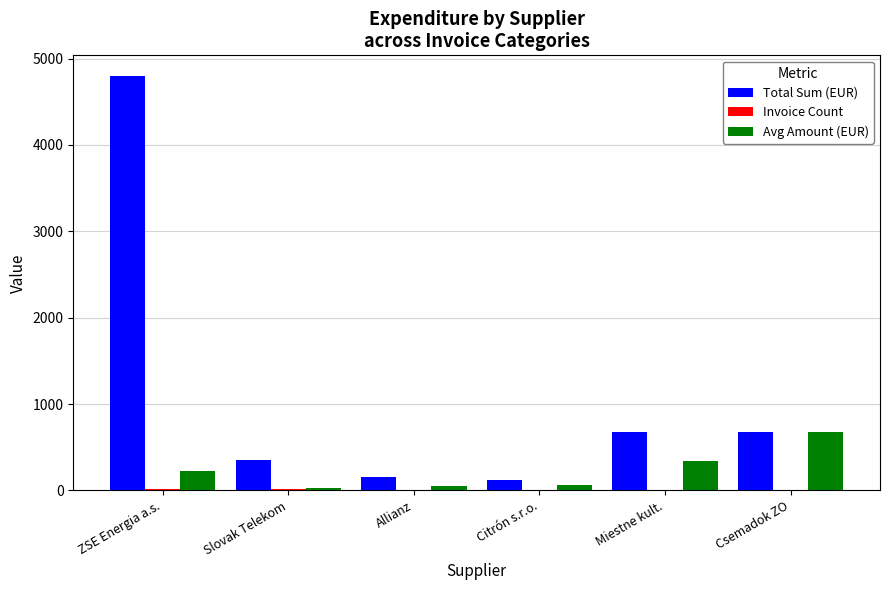

Between Slovak Telekom and Csemadok ZO, which series saw the biggest shift?

Avg Amount (EUR)